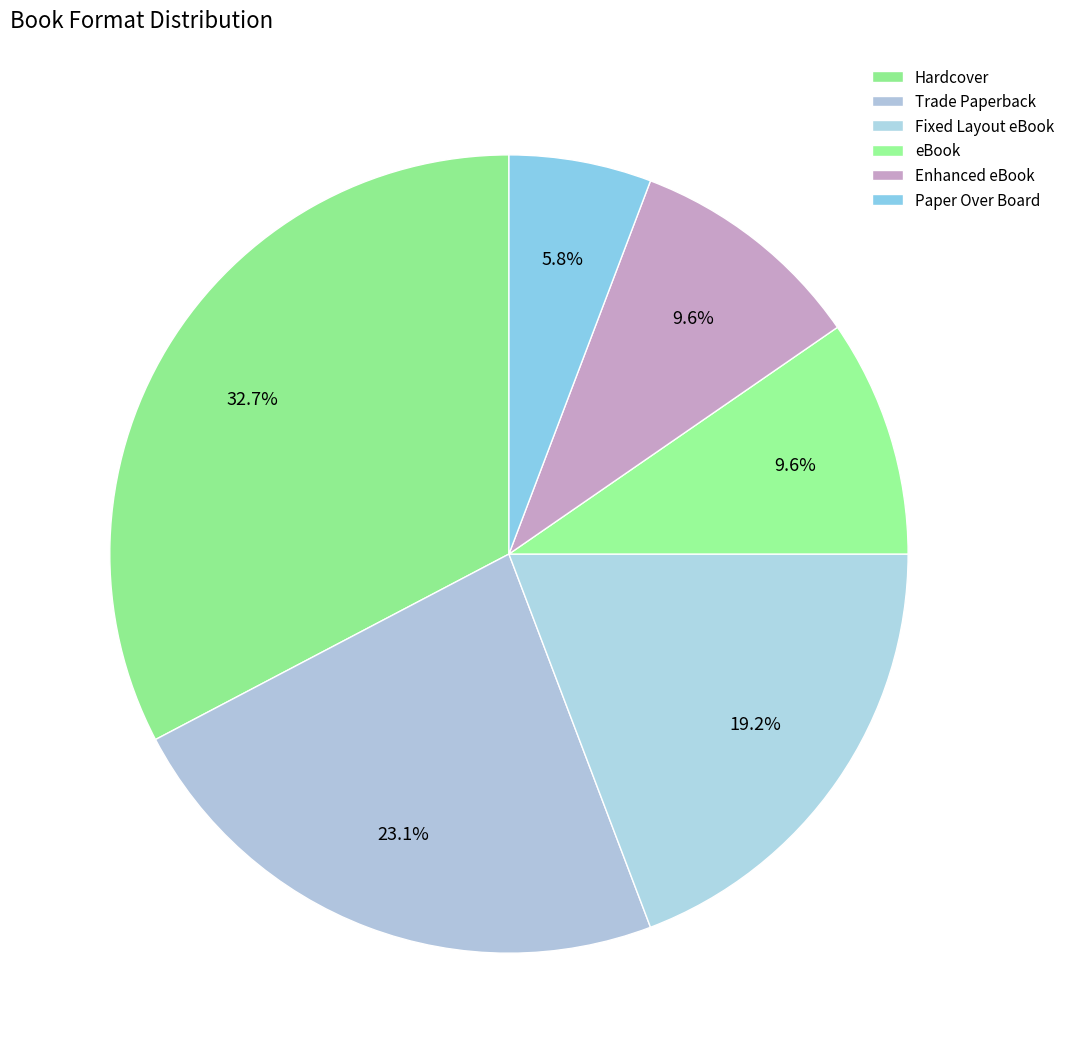

How many slices are in this pie chart?

6